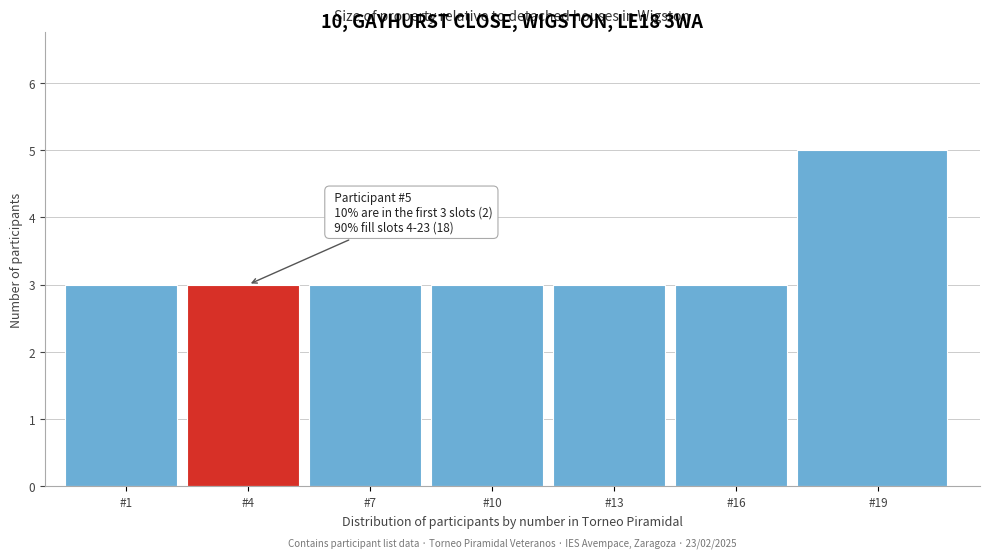

Reading right to left, list all the values displayed in this chart.

#19=5	#16=3	#13=3	#10=3	#7=3	#4=3	#1=3